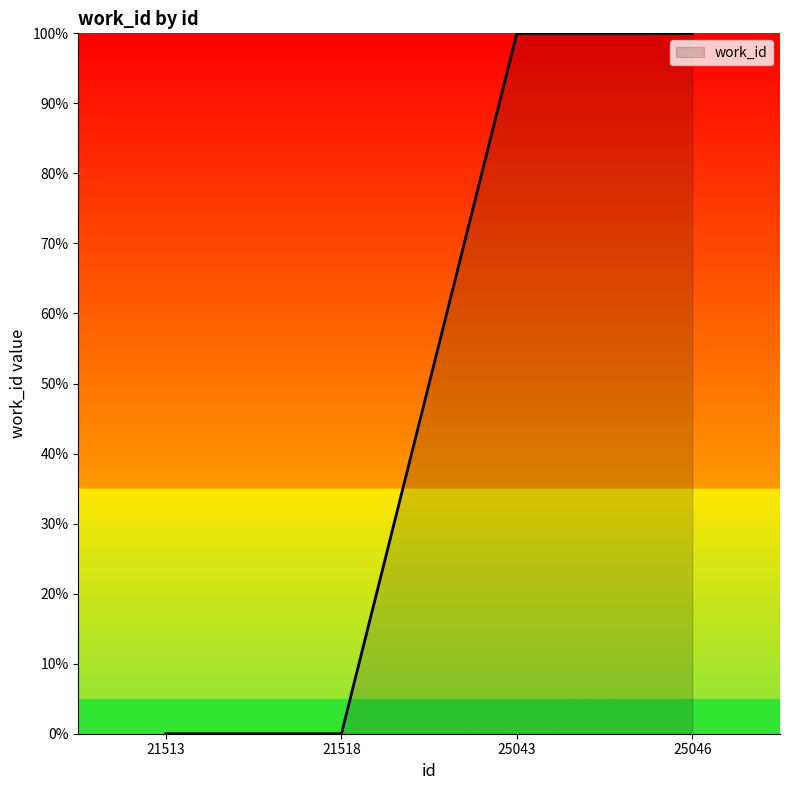

The value at 25043 is 100. True or false?

True